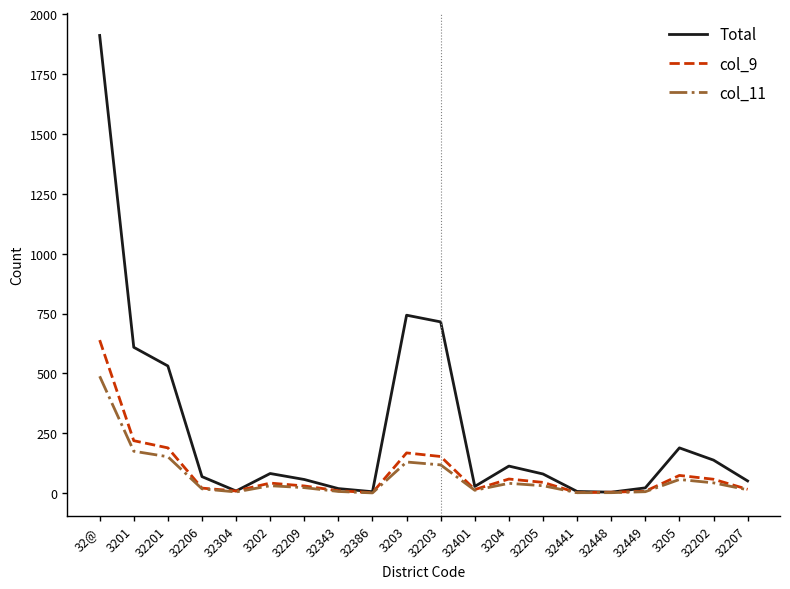

Which series has the largest range (max minus min)?

Total